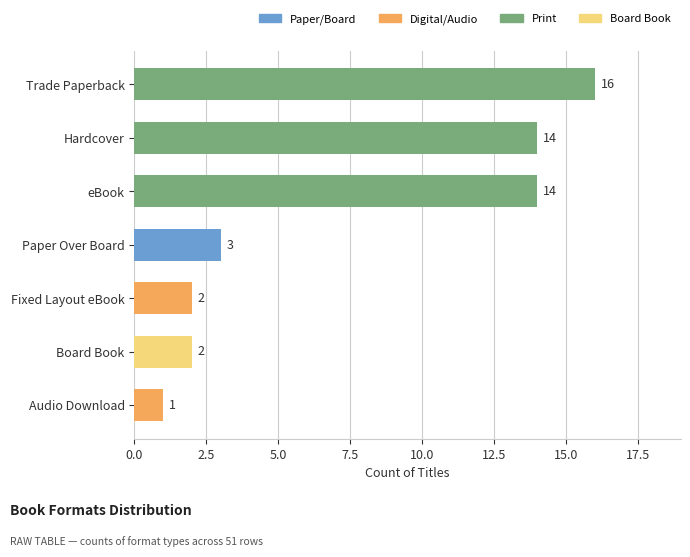

Reading bottom to top, what are all the values shown in this chart?

1	2	2	3	14	14	16